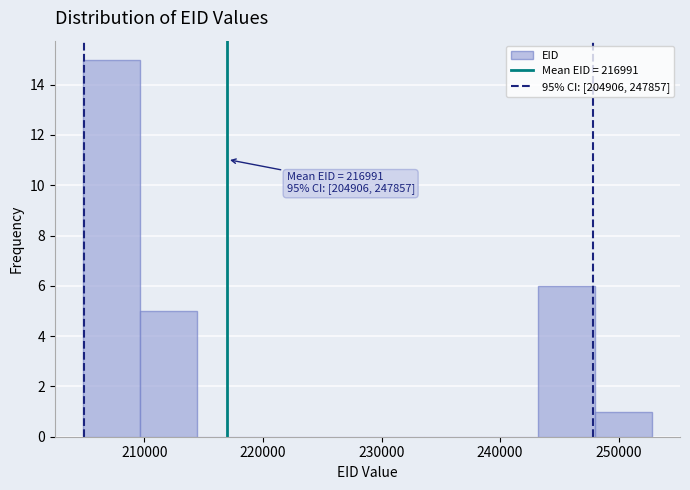

Over which range of the x-axis is the bar tallest?

205000 to 210000